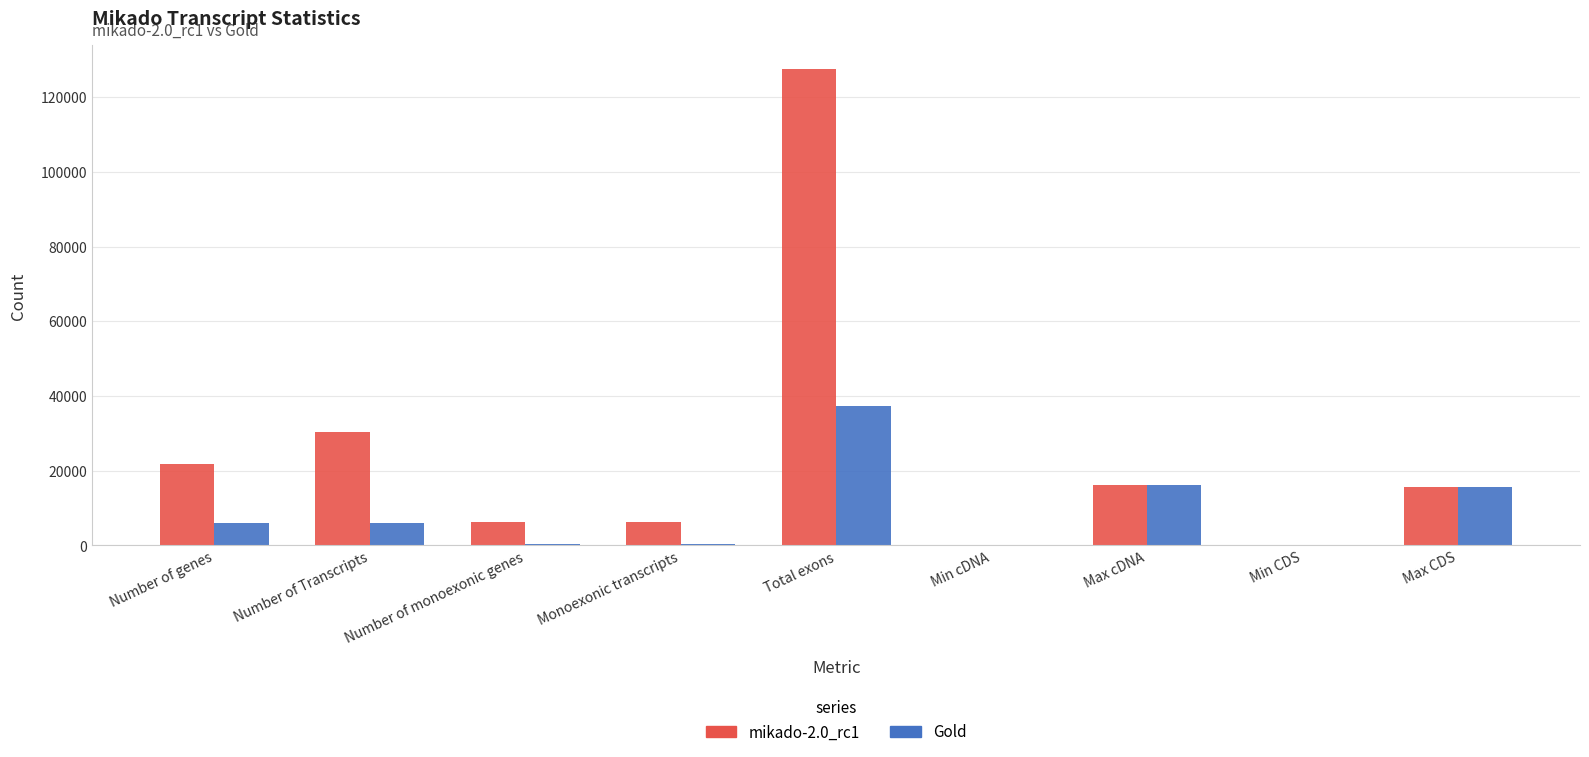

The mikado-2.0_rc1 series shows 47530 at Number of Transcripts. True or false?

False